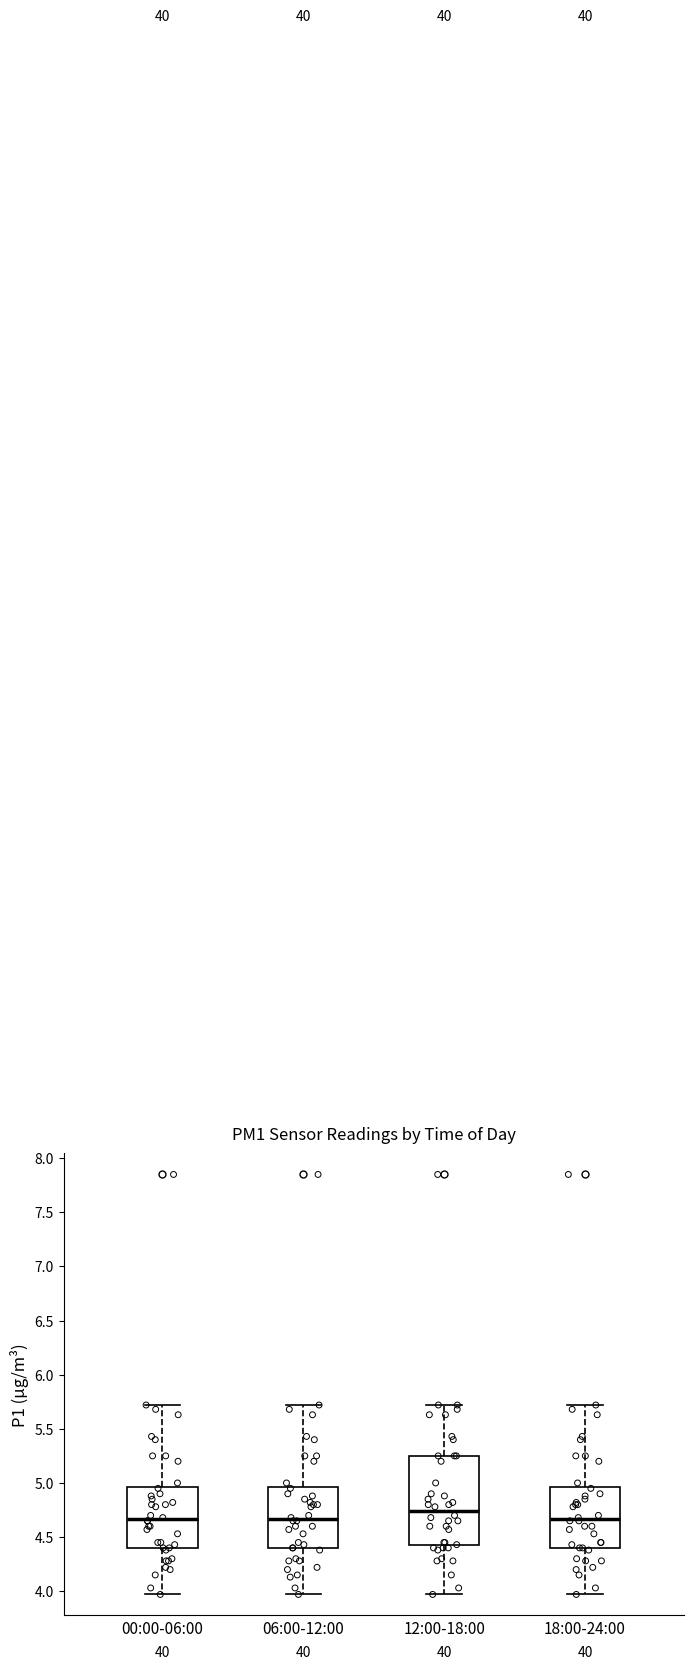

Where is the lower edge of the box for 12:00-18:00 on the y-axis? The values are not printed on the chart, so give them approximately, as read against the axis.

4.40